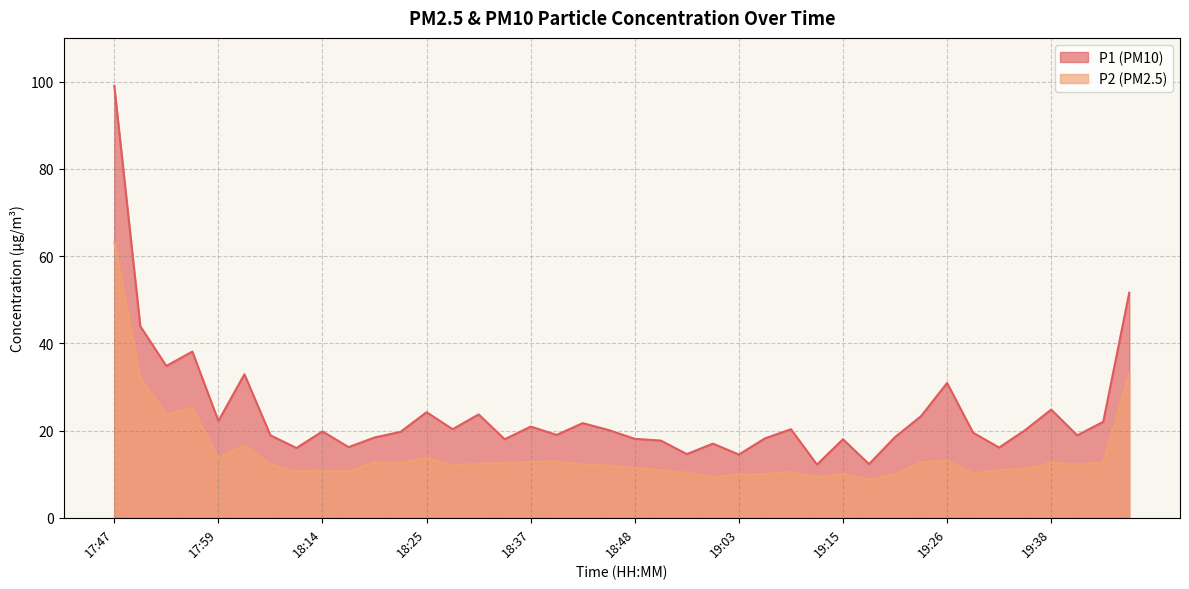

Between 18:48 and 19:06, which series saw the biggest shift?

P2